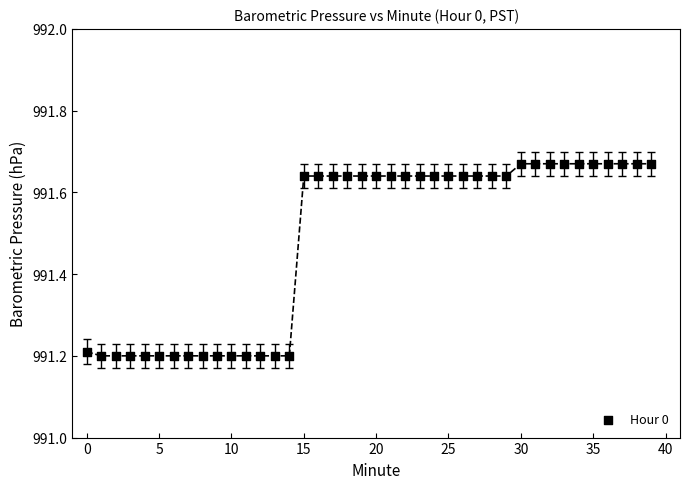

What is the range of Y values (max minus min)?

0.5